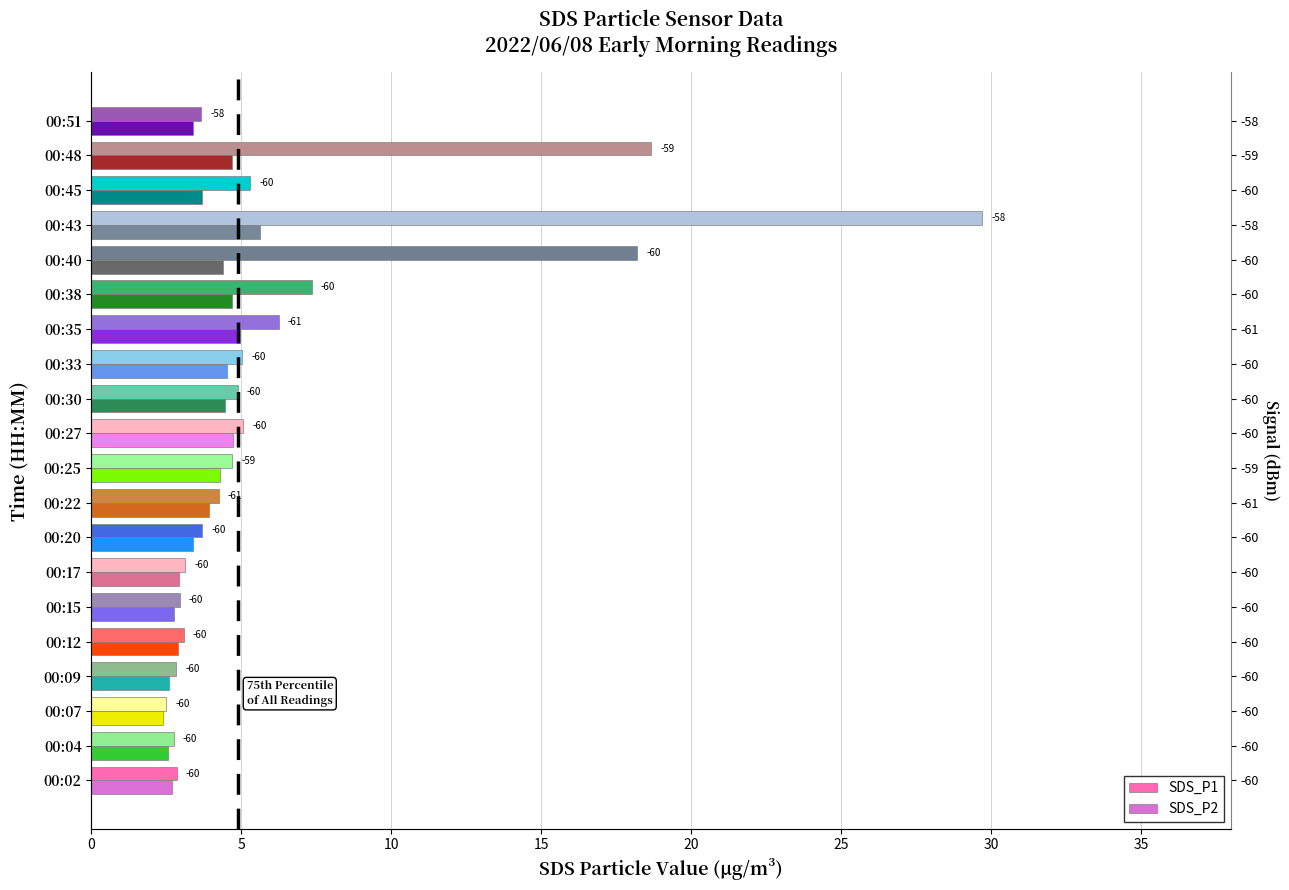

Is it true that SDS_P1 equals 1.8 at 00:22?

False